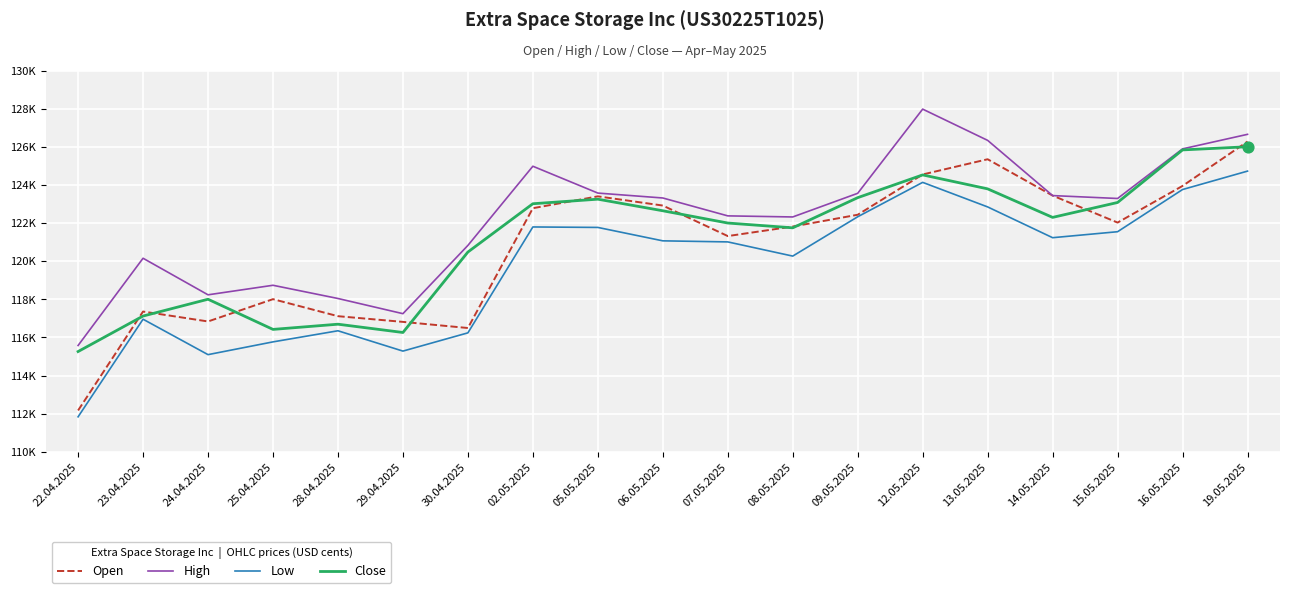

Does the chart have visible grid lines?

Yes